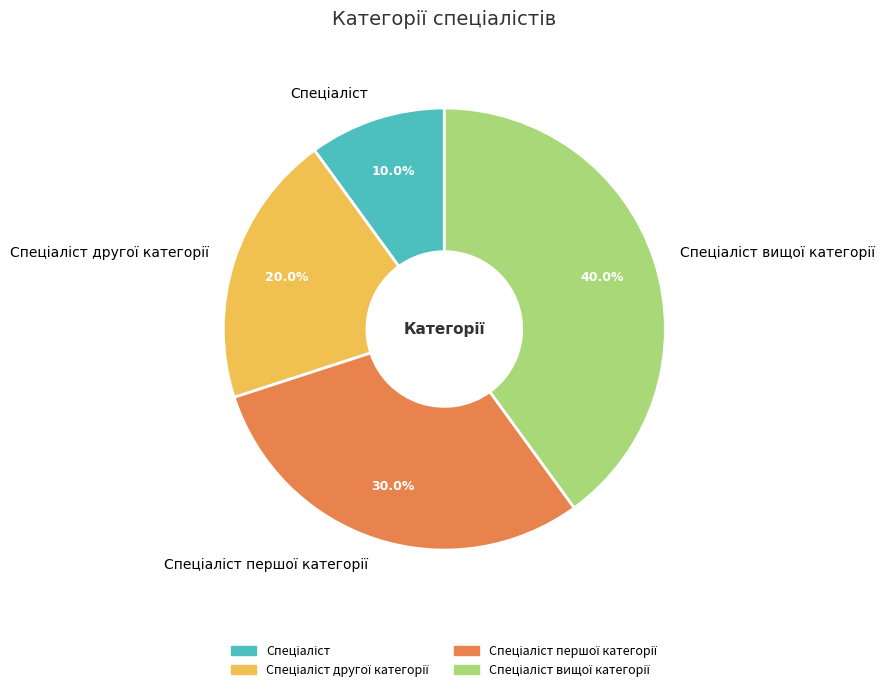

Is there any slice that represents more than half of the pie?

No